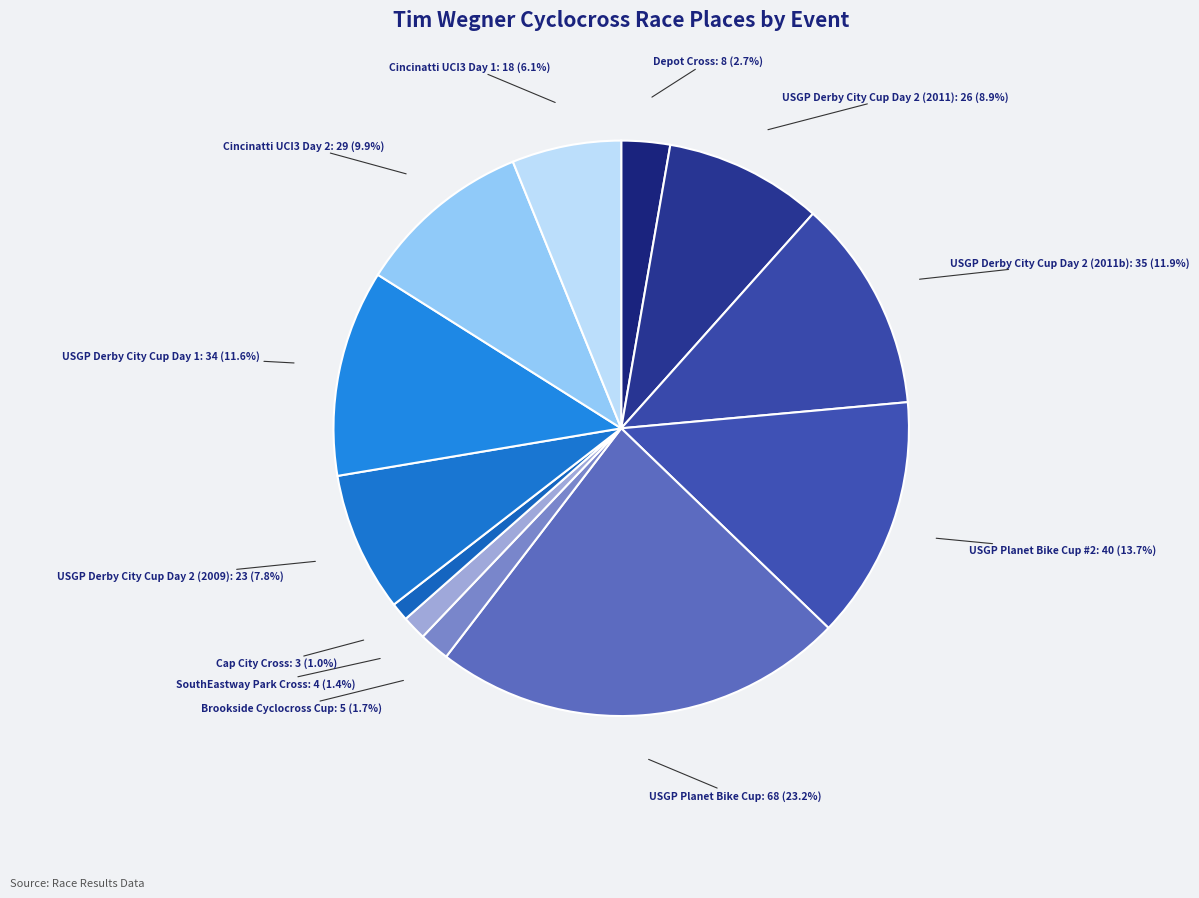

The Cincinatti UCI3 Day 1 slice represents 6% of the pie. True or false?

True